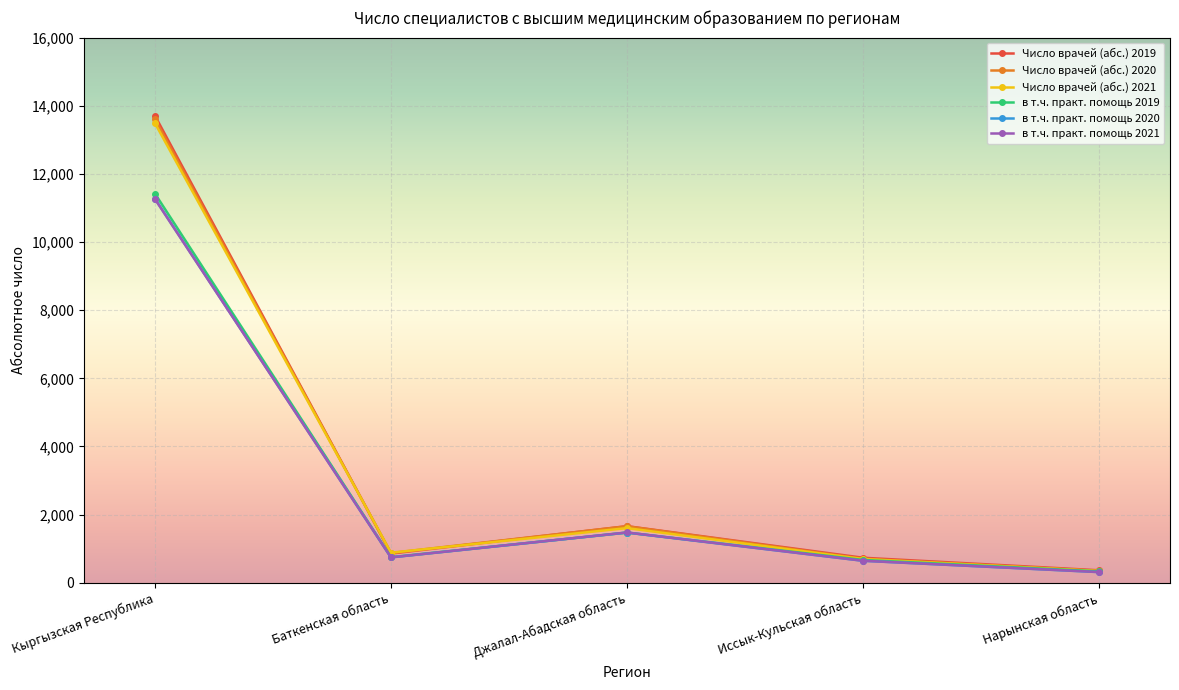

What is the highest value of the в т.ч. практ. помощь 2020 series?

11274